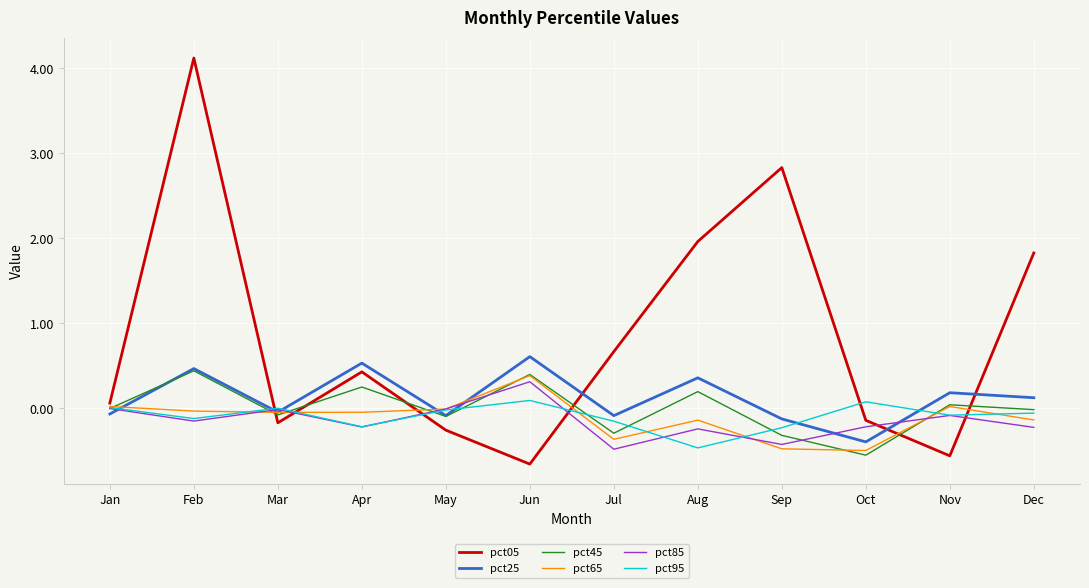

True or false: pct05 and pct85 intersect in this chart.

True